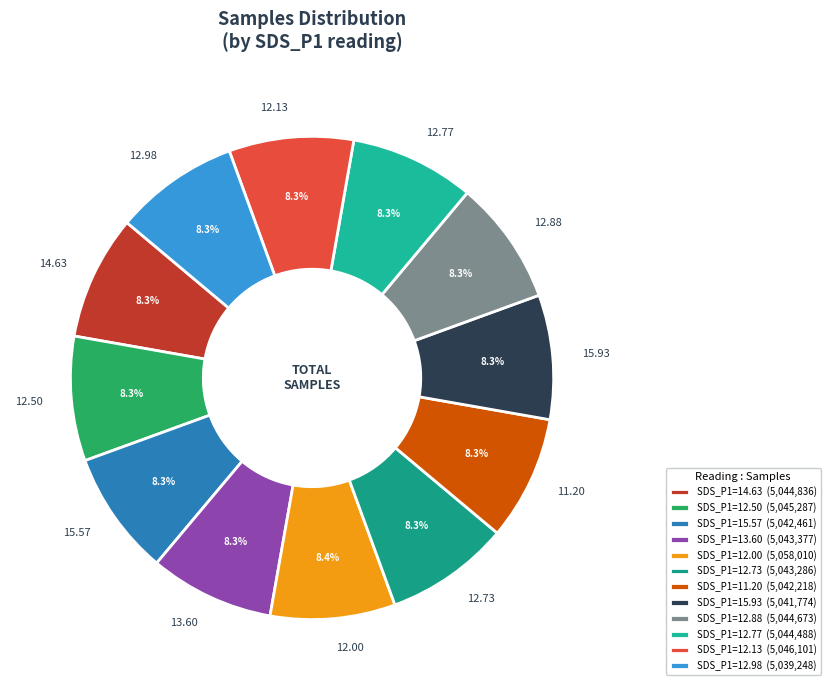

To the nearest percent, what is the average slice percentage?

8%